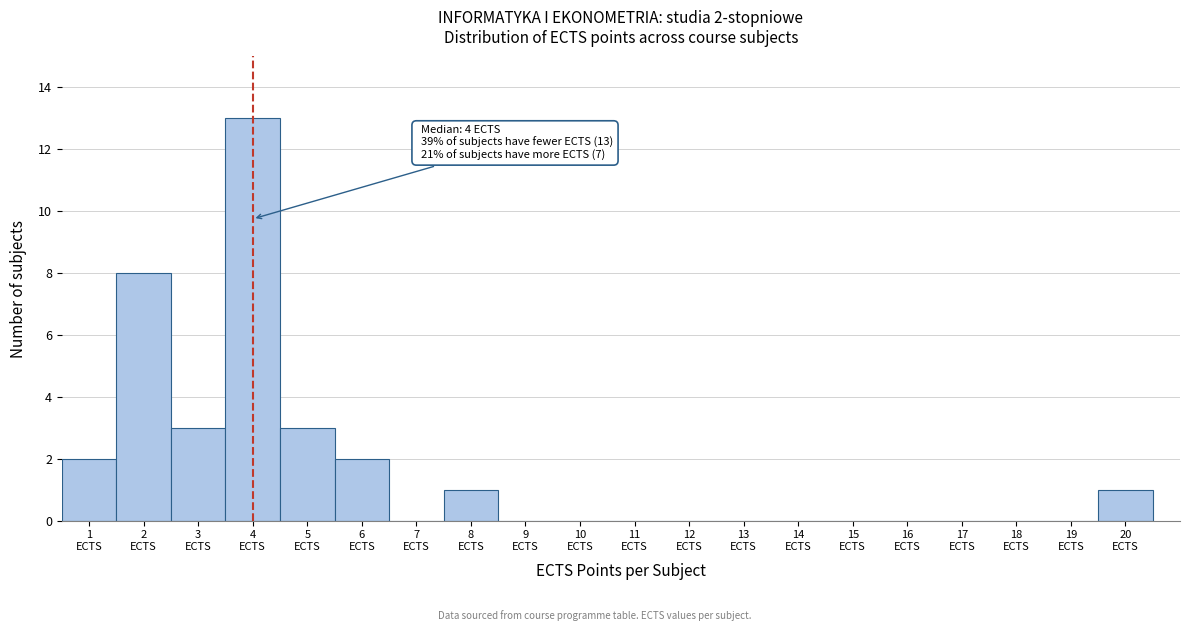

Over which range of the x-axis is the bar tallest?

3.5 to 4.5